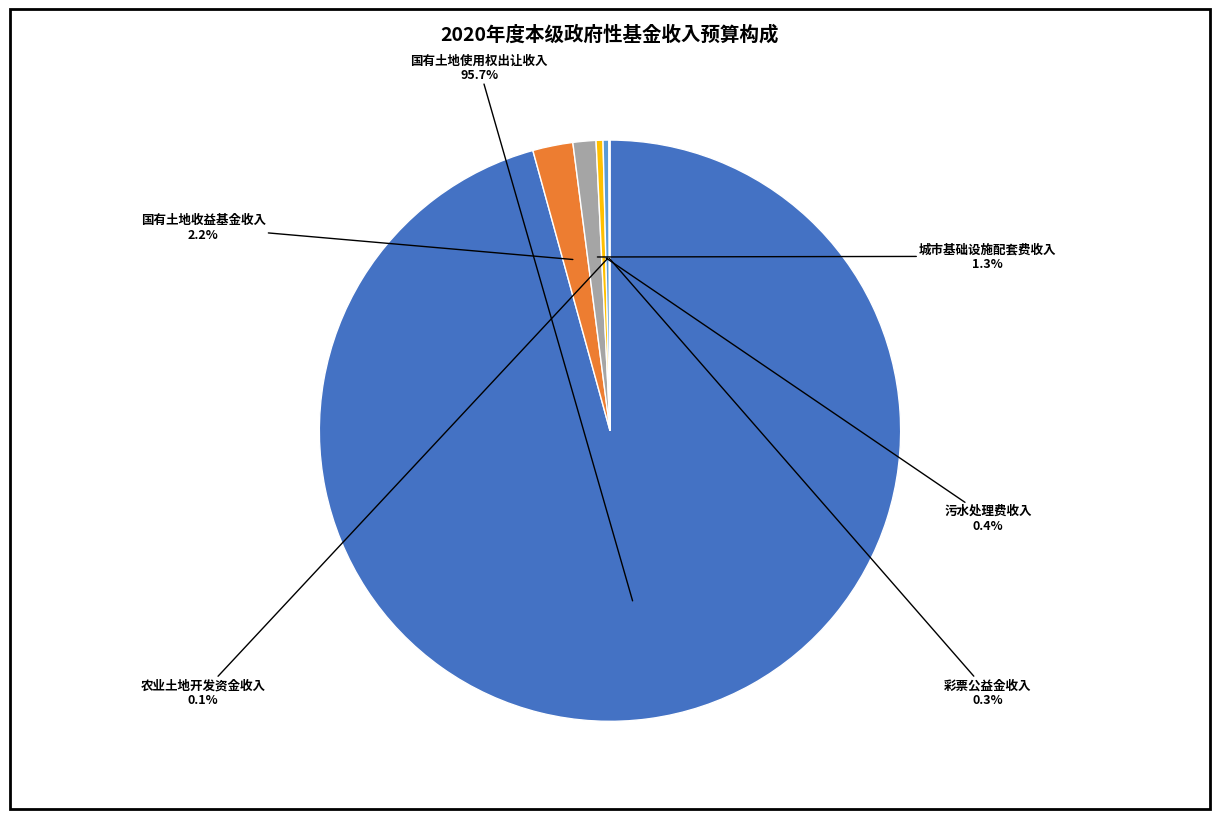

Is there a majority slice in this chart?

Yes